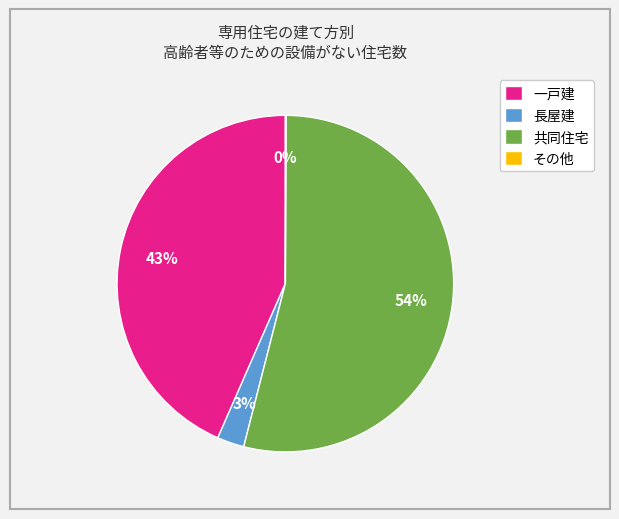

Which has a higher value, 長屋建 or 一戸建?

一戸建